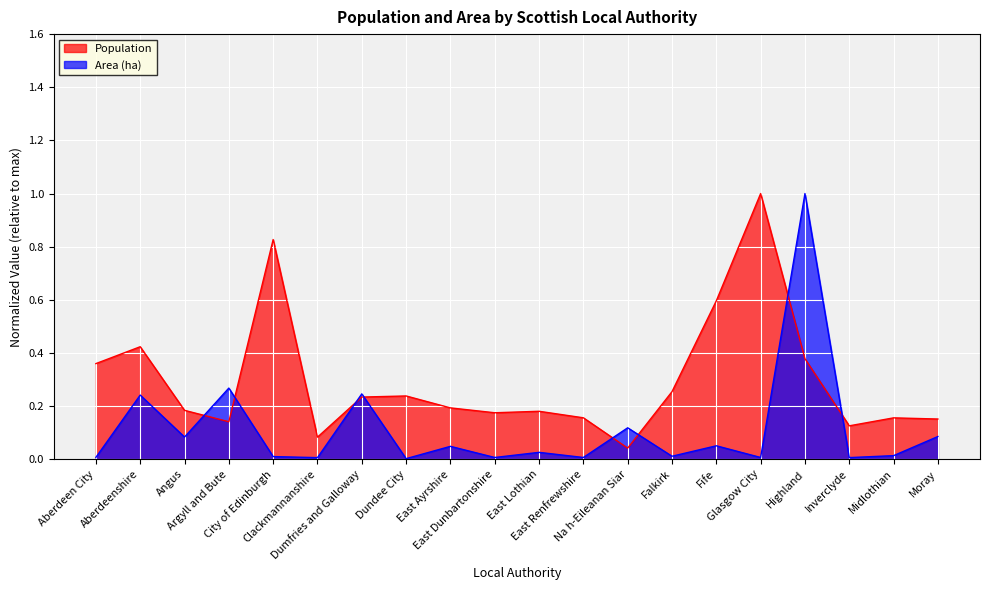

What is the difference between the Population values at Falkirk and Aberdeen City?

0.1